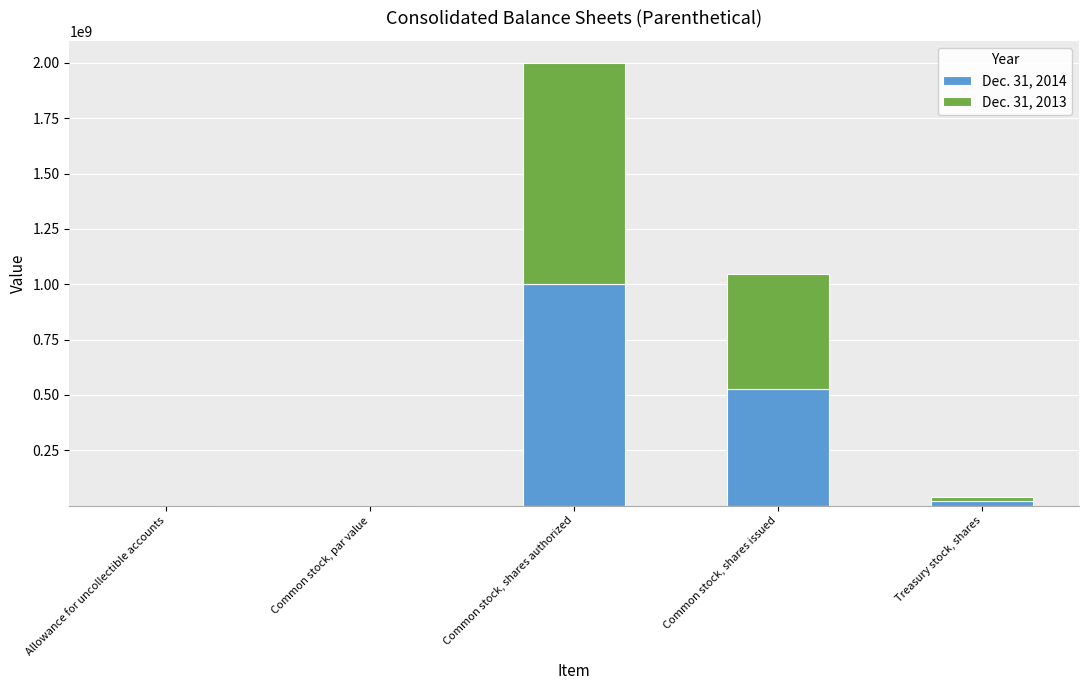

What value does the Dec. 31, 2014 series have at Common stock, shares authorized?

1000000000.0